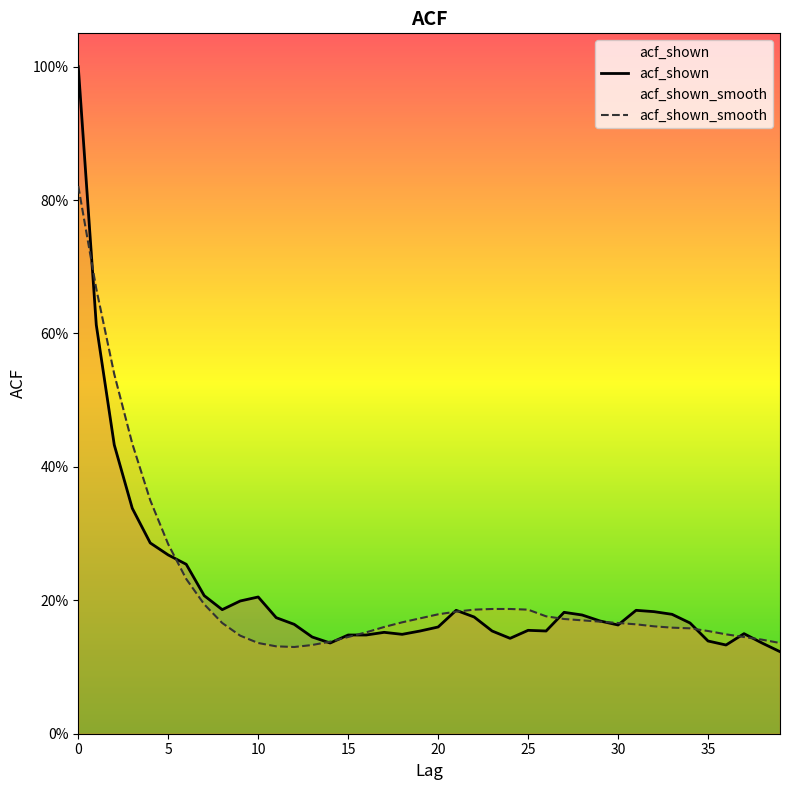

What is the label of the 2nd point from the left?

5